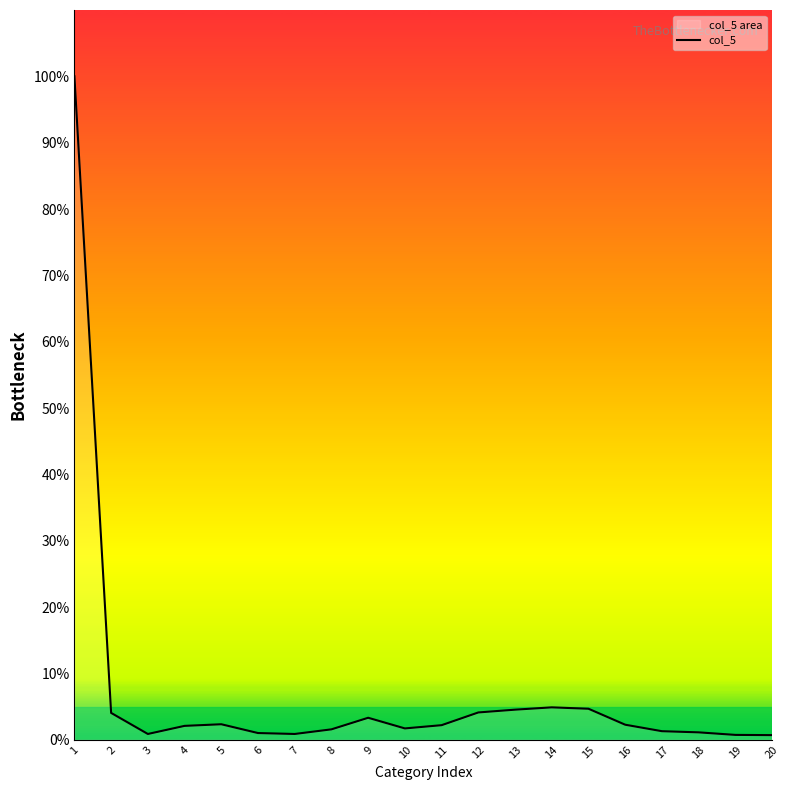

Reading left to right, transcribe all the data shown in this chart.

100.0	4.0	0.9	2.1	2.3	1.0	0.9	1.6	3.3	1.7	2.2	4.1	4.5	4.9	4.7	2.3	1.3	1.1	0.7	0.7